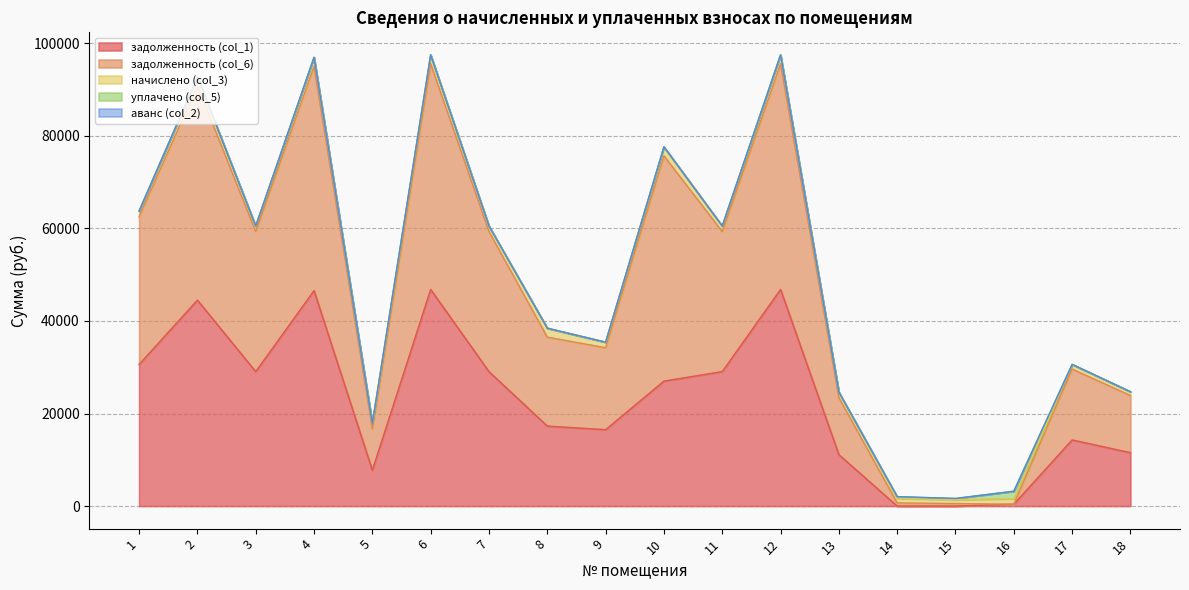

How many data points in начислено (col_3) are above 1203?

14